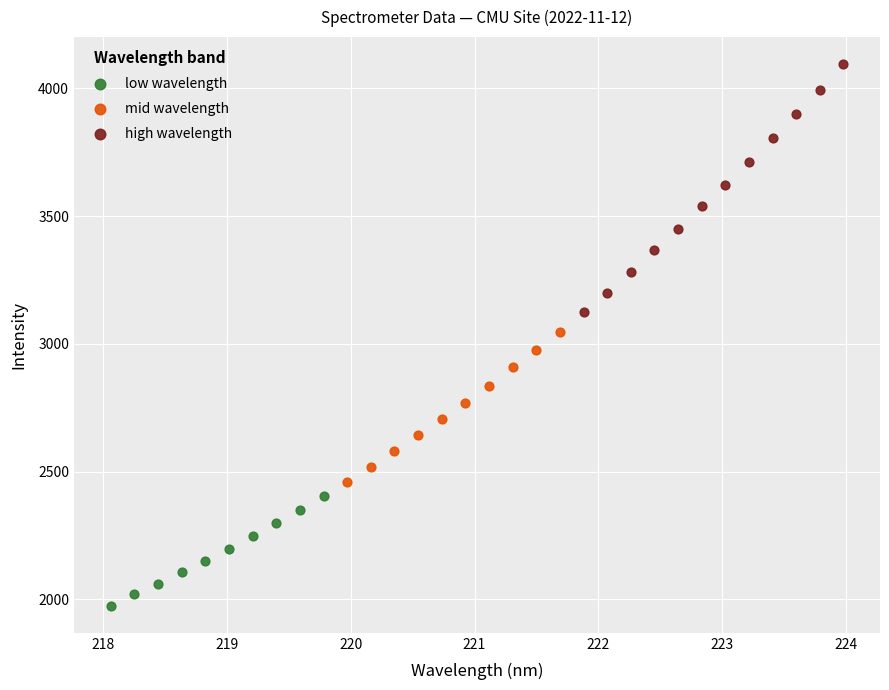

Which series contains the highest Y value?

high wavelength